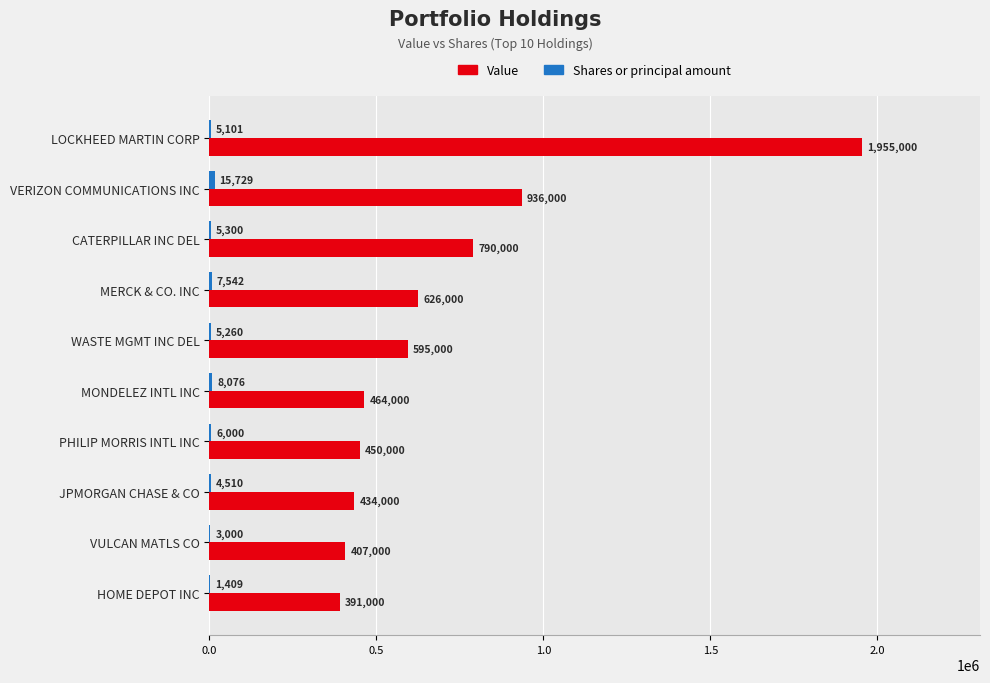

What is the maximum value shown in the chart?

1955000